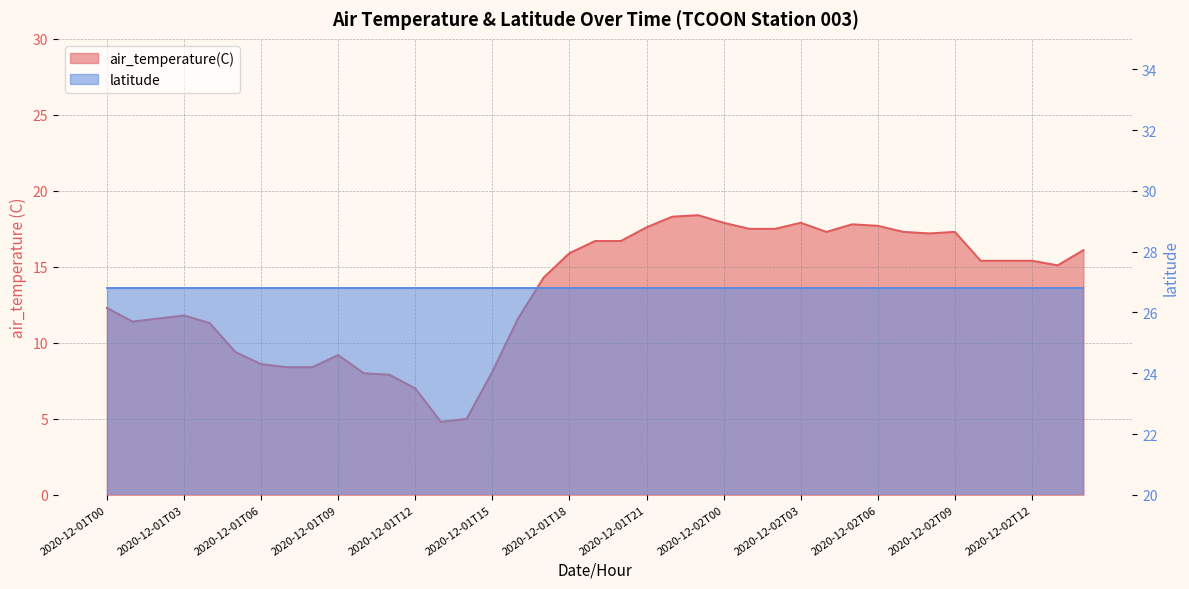

Which category has the lowest value across all series?

2020-12-01T13